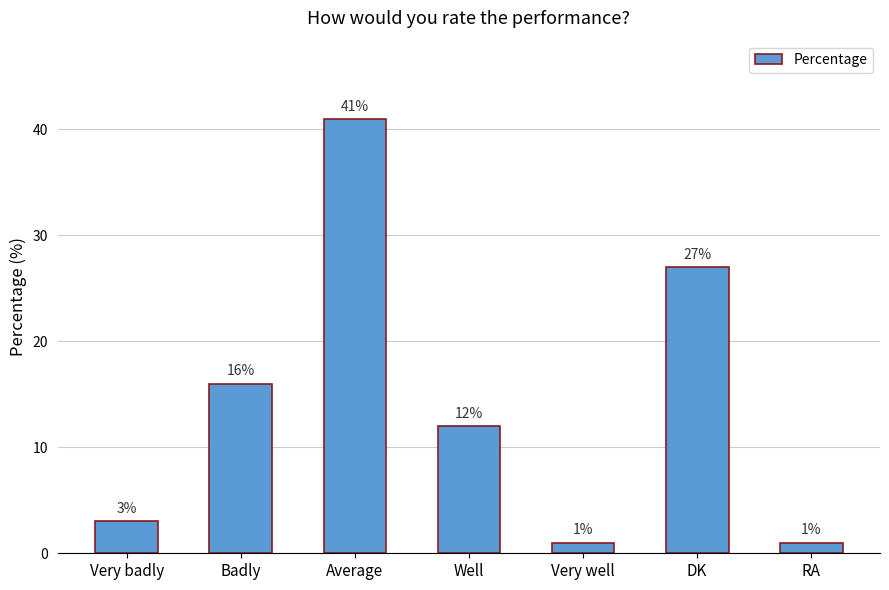

Does the chart contain any negative values?

No